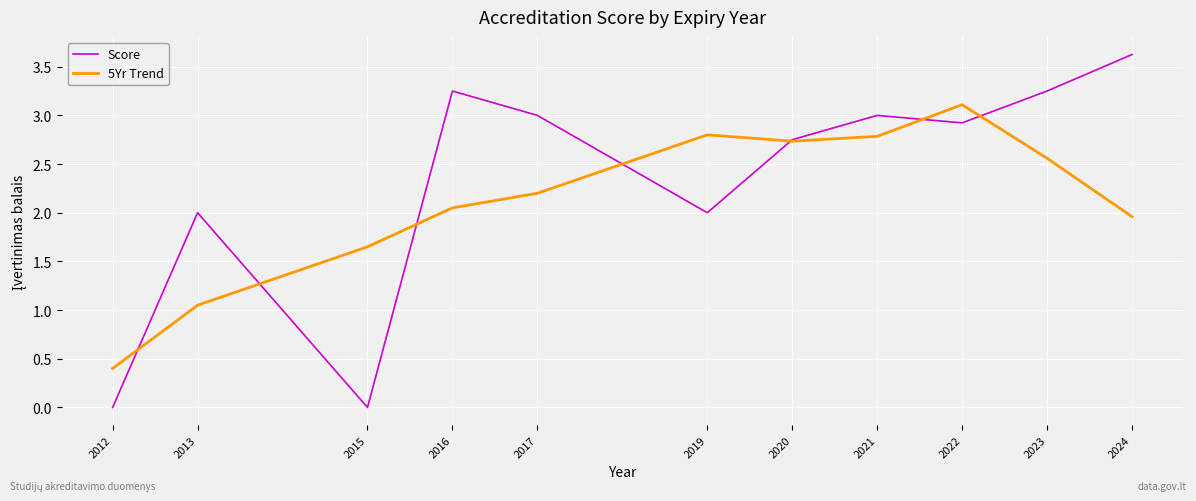

Where is the first local maximum for 5Yr Trend?

2019